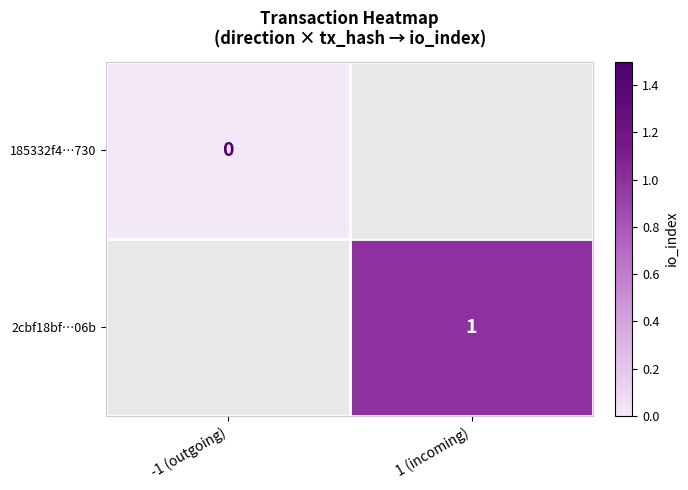

Is it true that 2cbf18bf…06b equals 0 at 1 (incoming)?

False